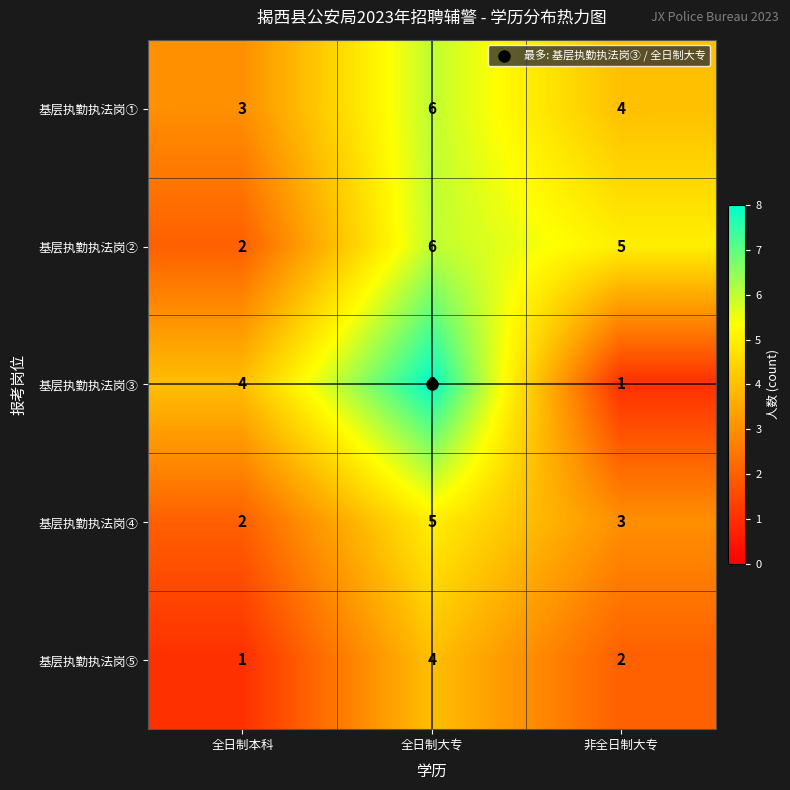

Which series has the largest range (max minus min)?

基层执勤执法岗③